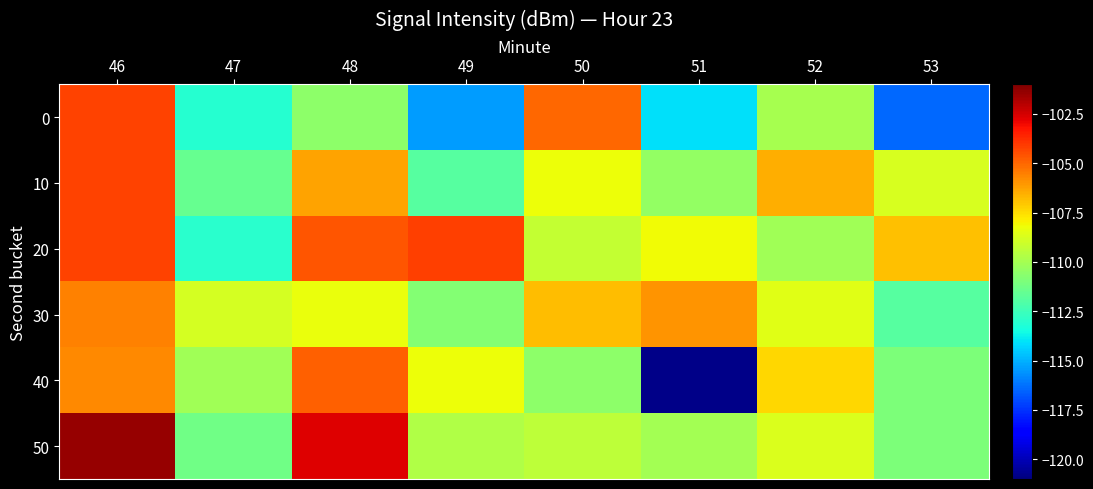

Which series has the largest range (max minus min)?

40